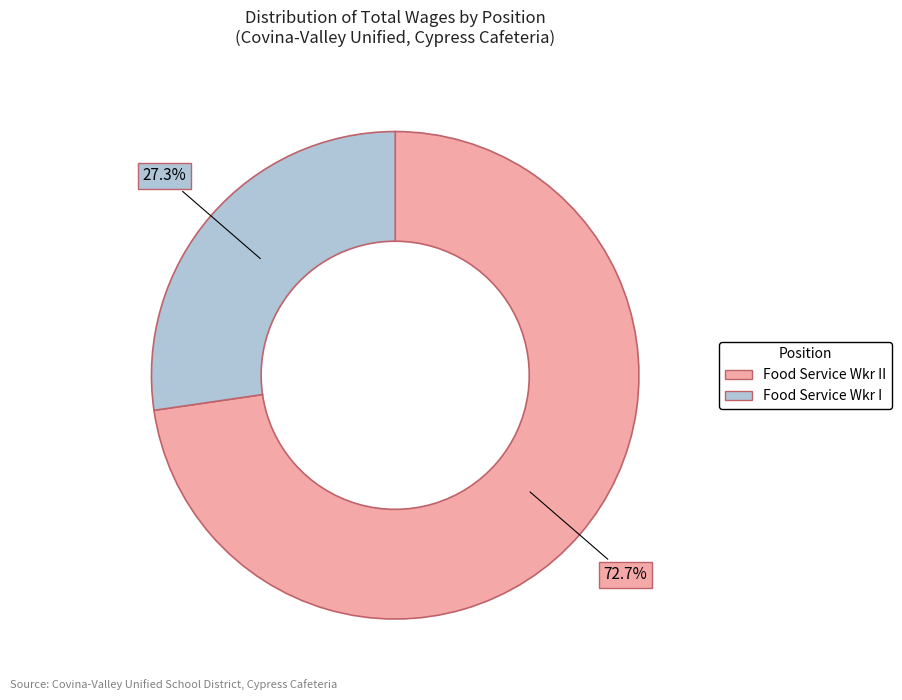

Is it true that Food Service Wkr II is 73% of the pie?

True